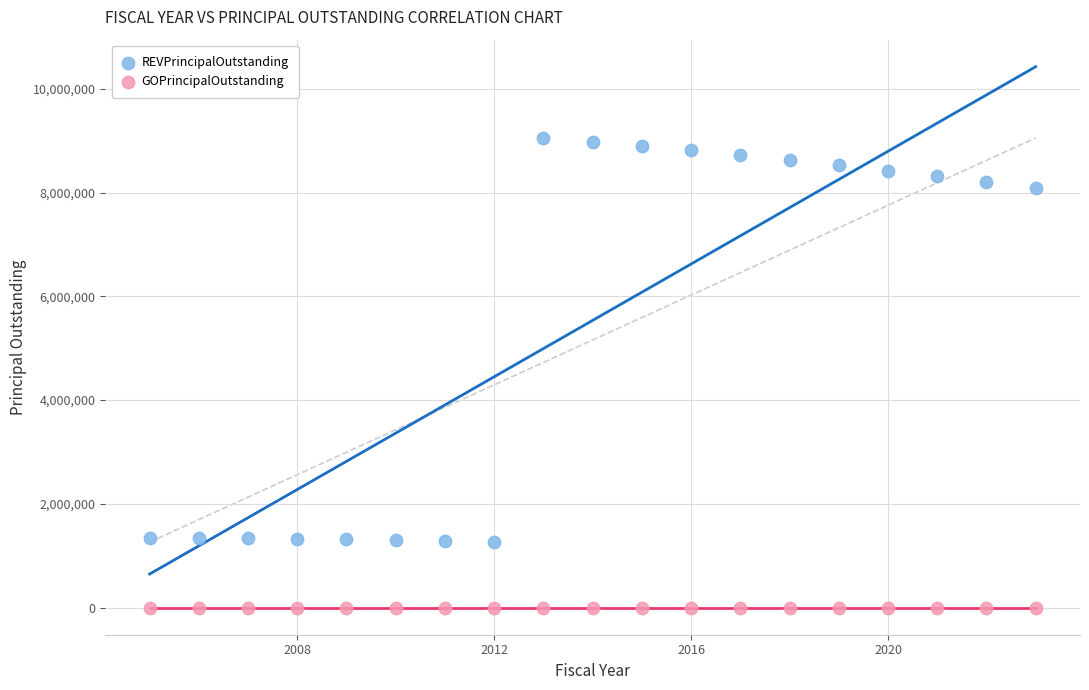

Which series reaches the minimum Y coordinate?

GOPrincipalOutstanding